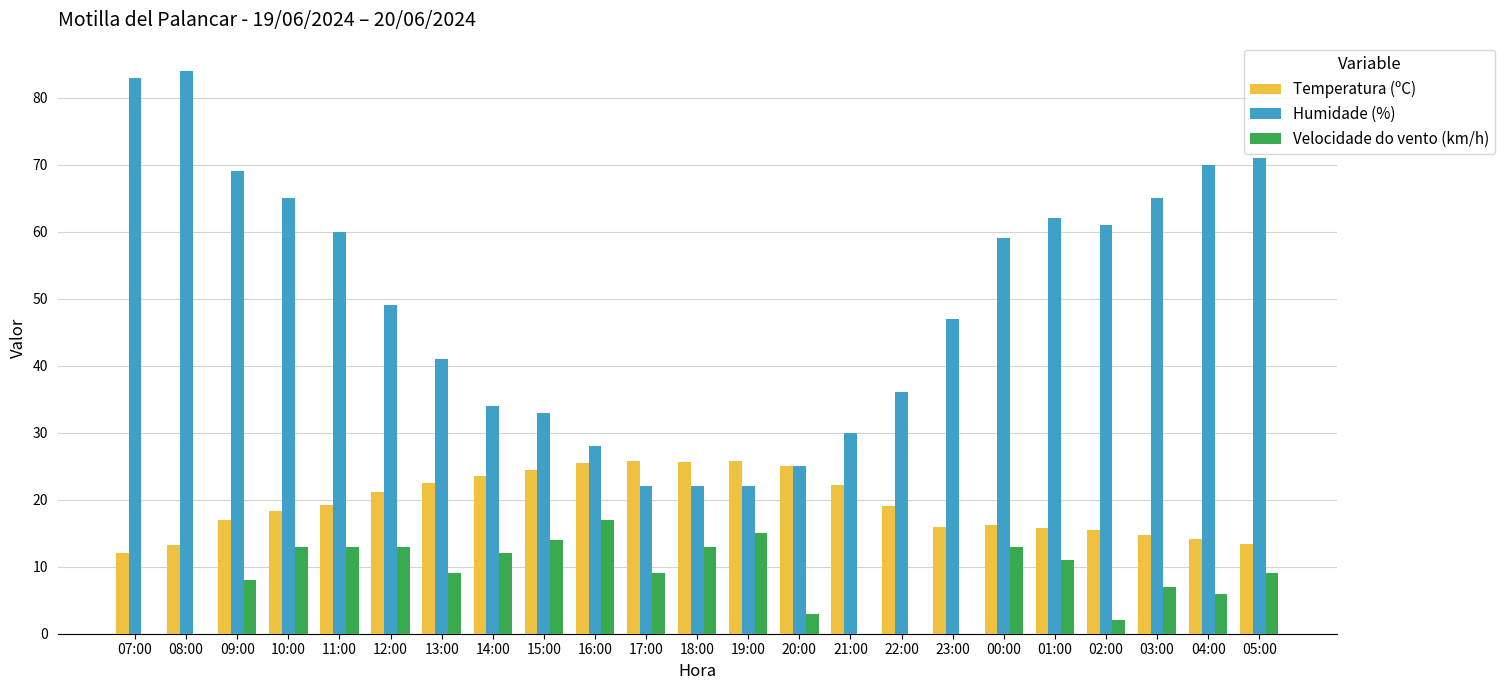

What is the greatest value displayed?

84.0